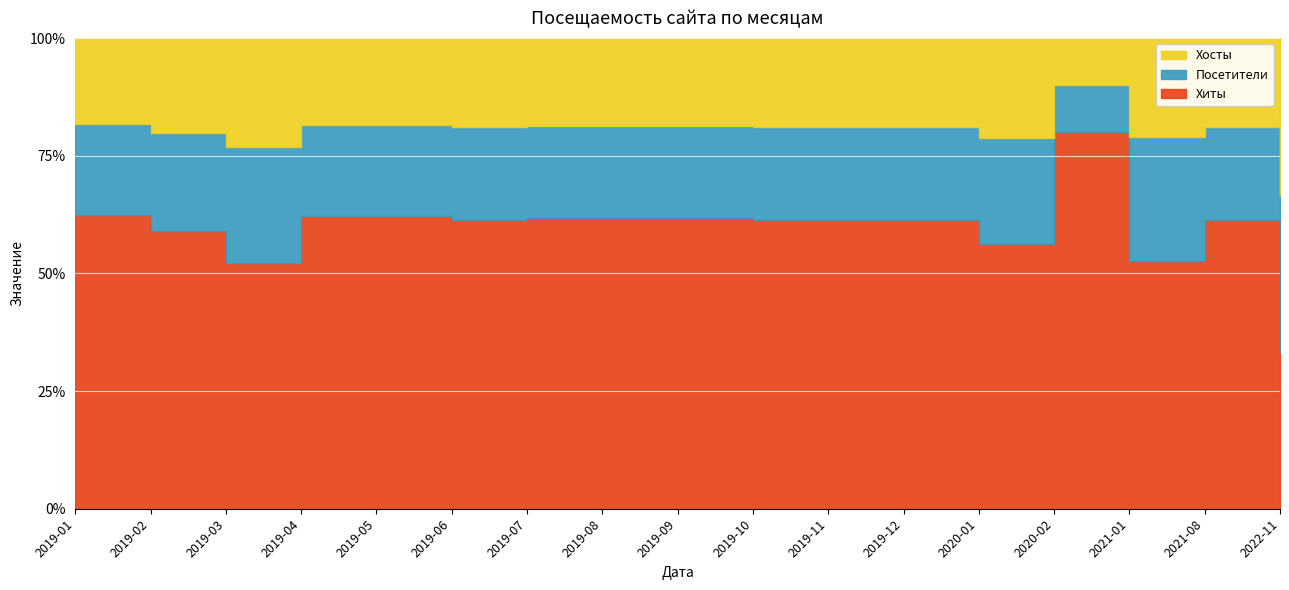

How many lines are shown in the chart?

3